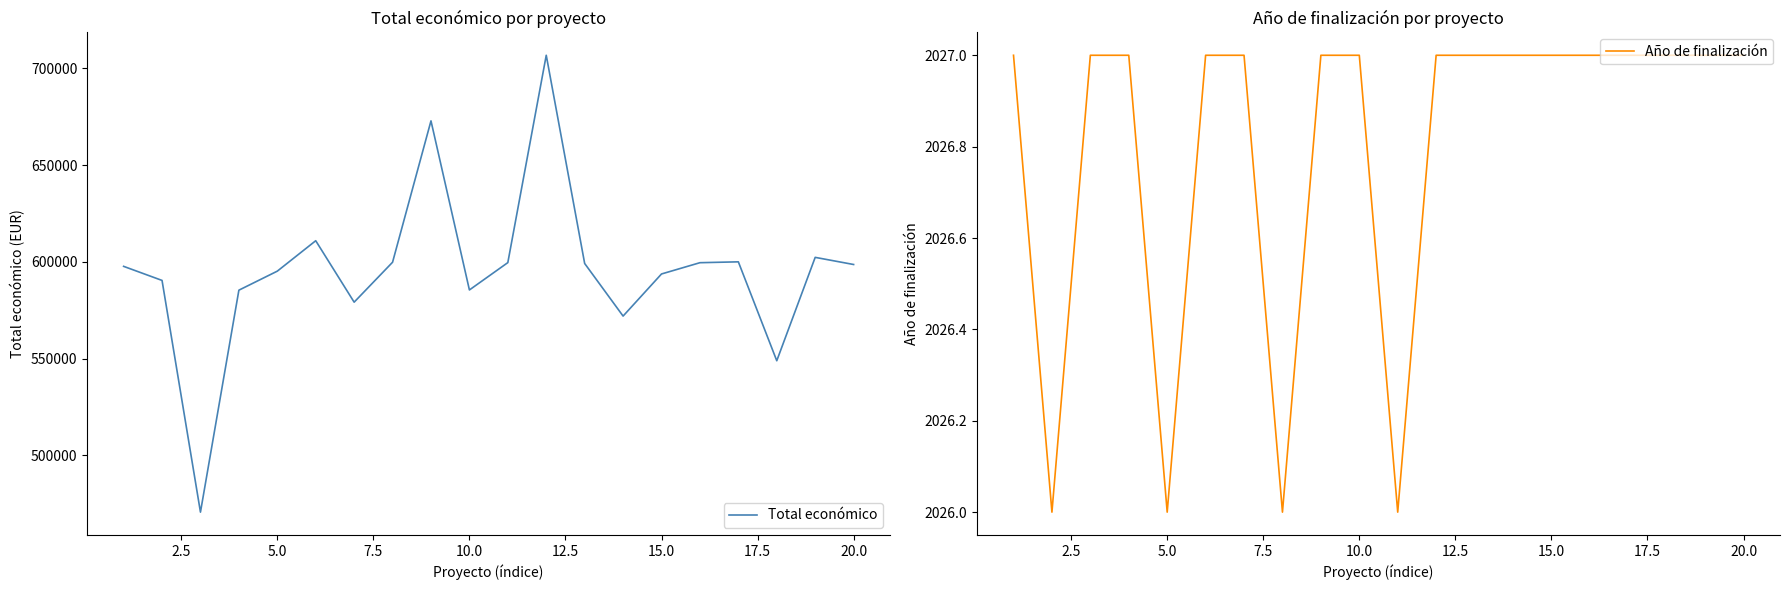

What is the value of the Total económico point at the 3rd from the left?

470675